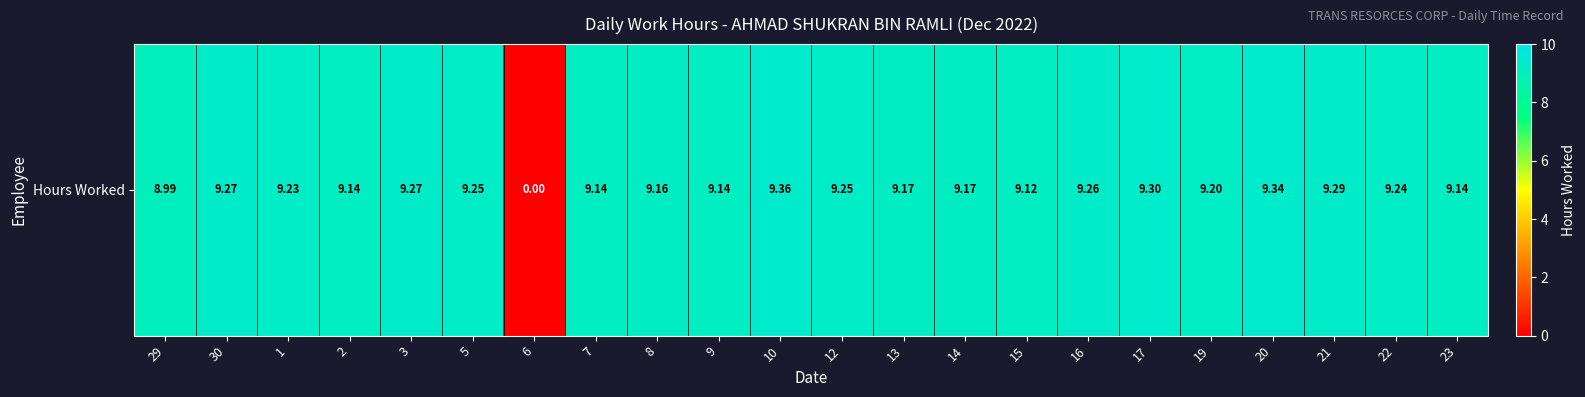

Count the number of values greater than 9.

20